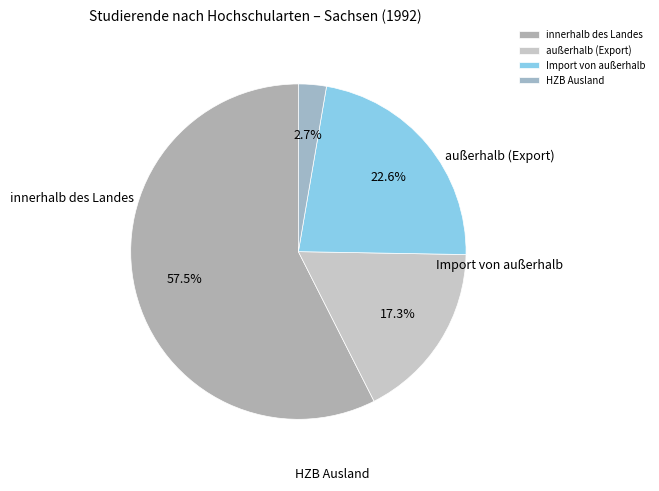

How many segments does this pie chart have?

4